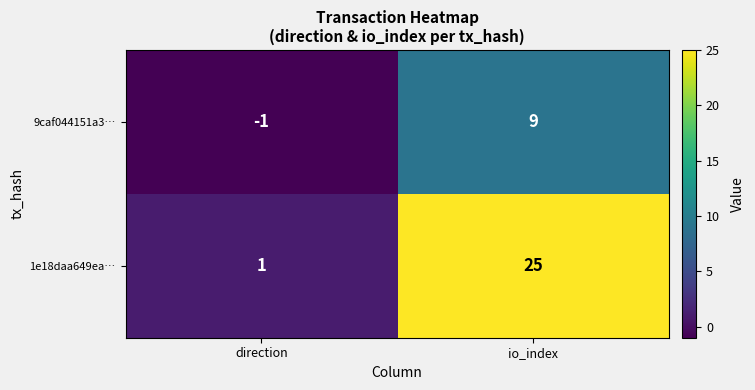

Reading right to left, extract all data points from this chart.

9caf044151a3…: io_index=9	direction=-1
1e18daa649ea…: io_index=25	direction=1